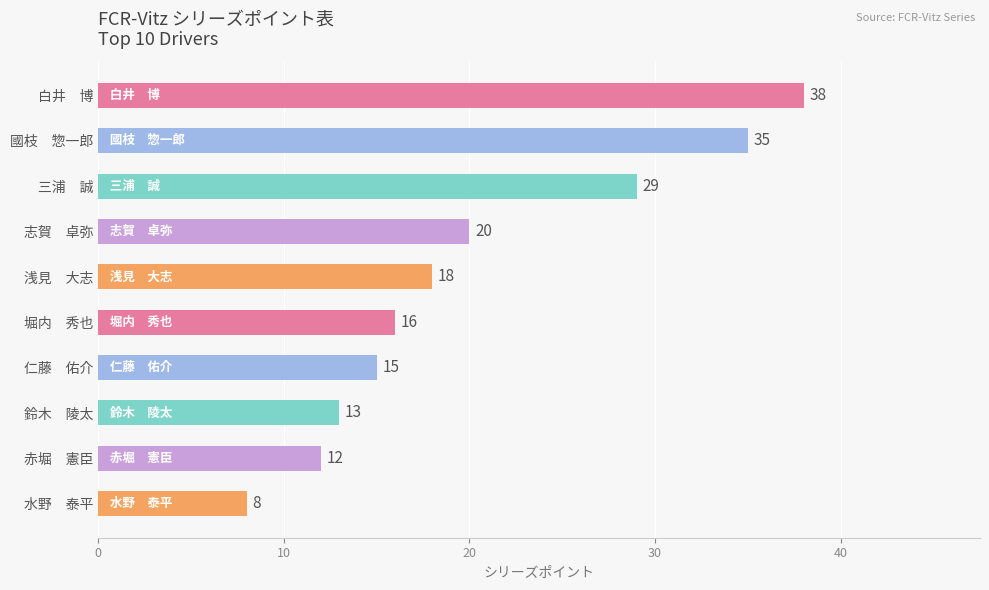

Which category has the highest value across all series?

白井　博